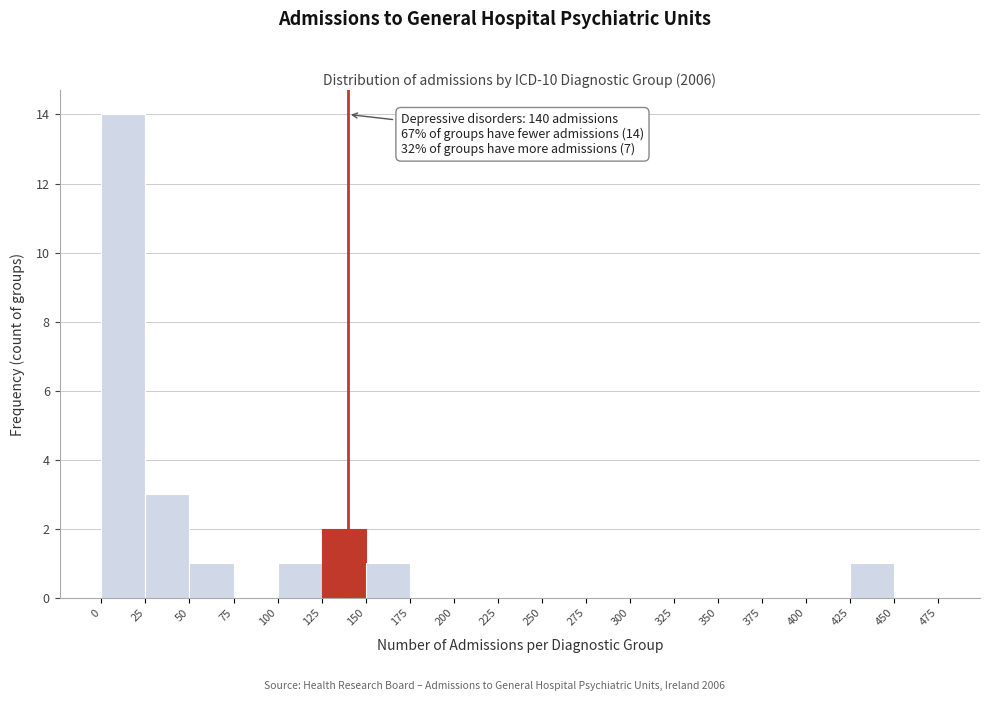

Which range on the x-axis has the tallest bar?

0 to 25